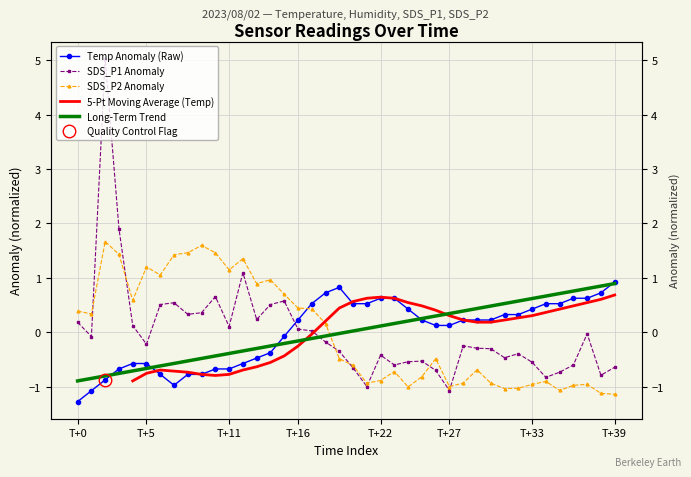

Where does the SDS_P2 Anomaly series first go above 0?

T+0